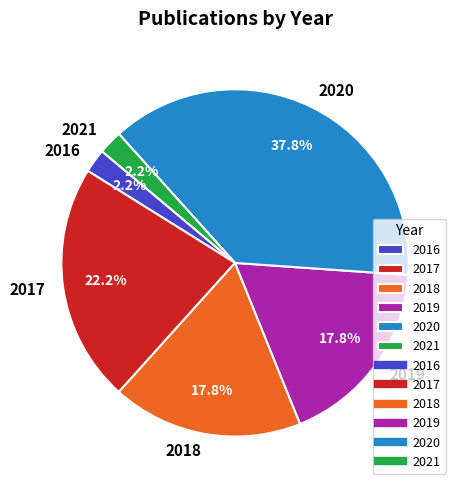

How many slices are in this pie chart?

6